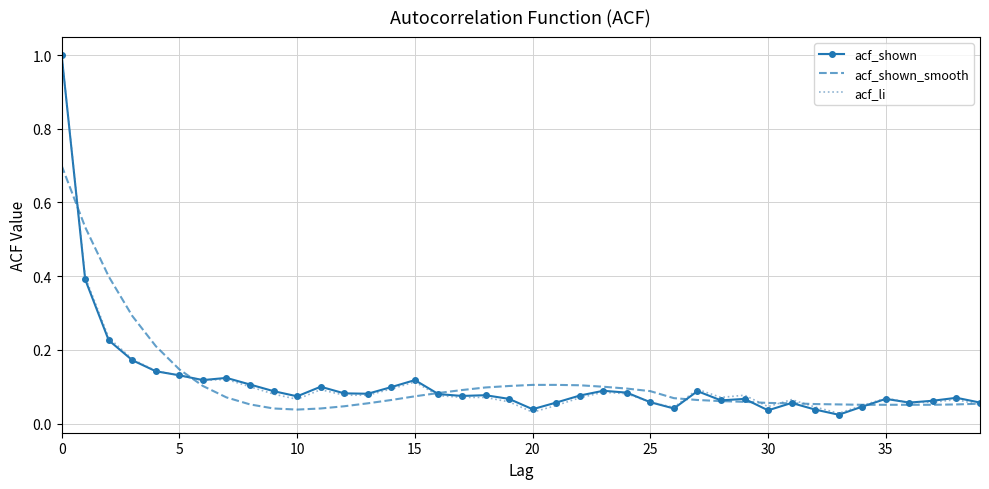

Is the value of acf_li at 20 greater than the value of acf_shown_smooth at 5?

No